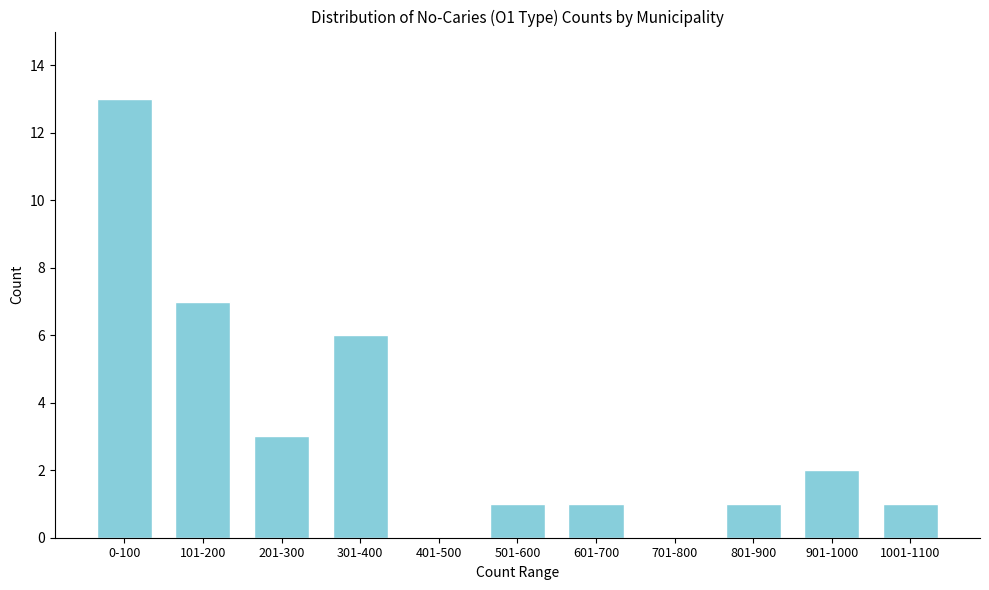

Reading right to left, what are all the values shown in this chart?

1001-1100=1	901-1000=2	801-900=1	701-800=0	601-700=1	501-600=1	401-500=0	301-400=6	201-300=3	101-200=7	0-100=13